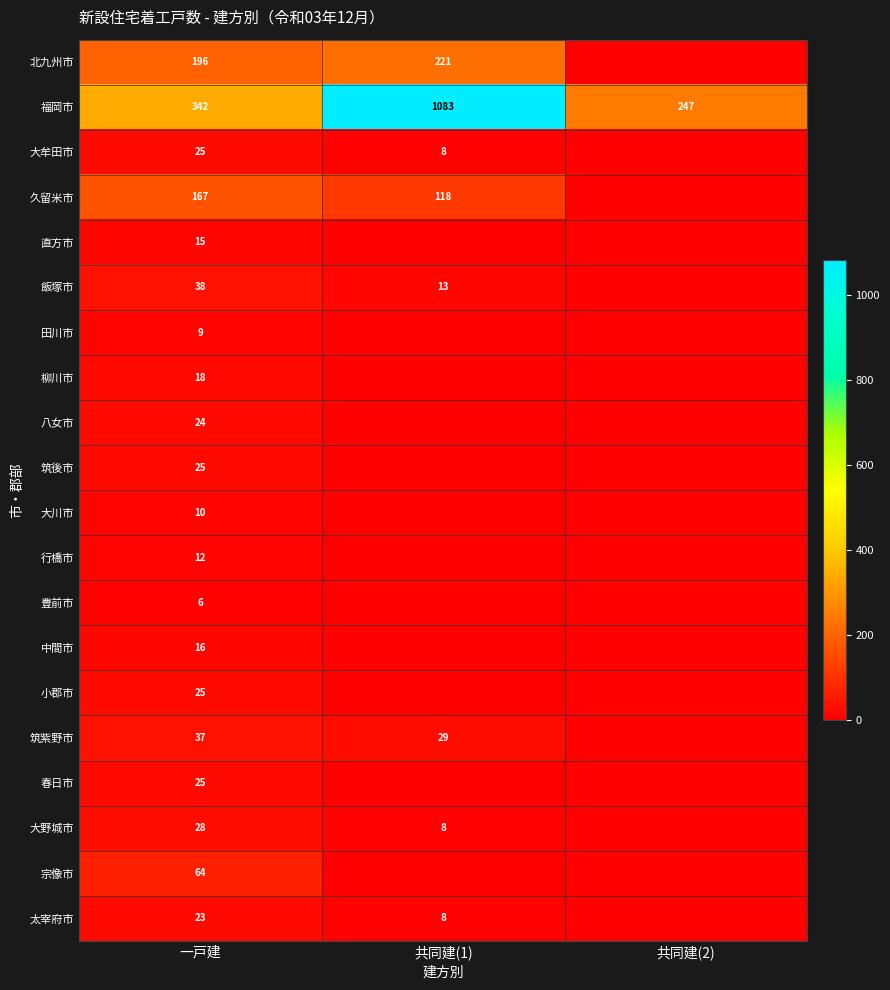

Is it true that 八女市 equals 24 at 一戸建?

True